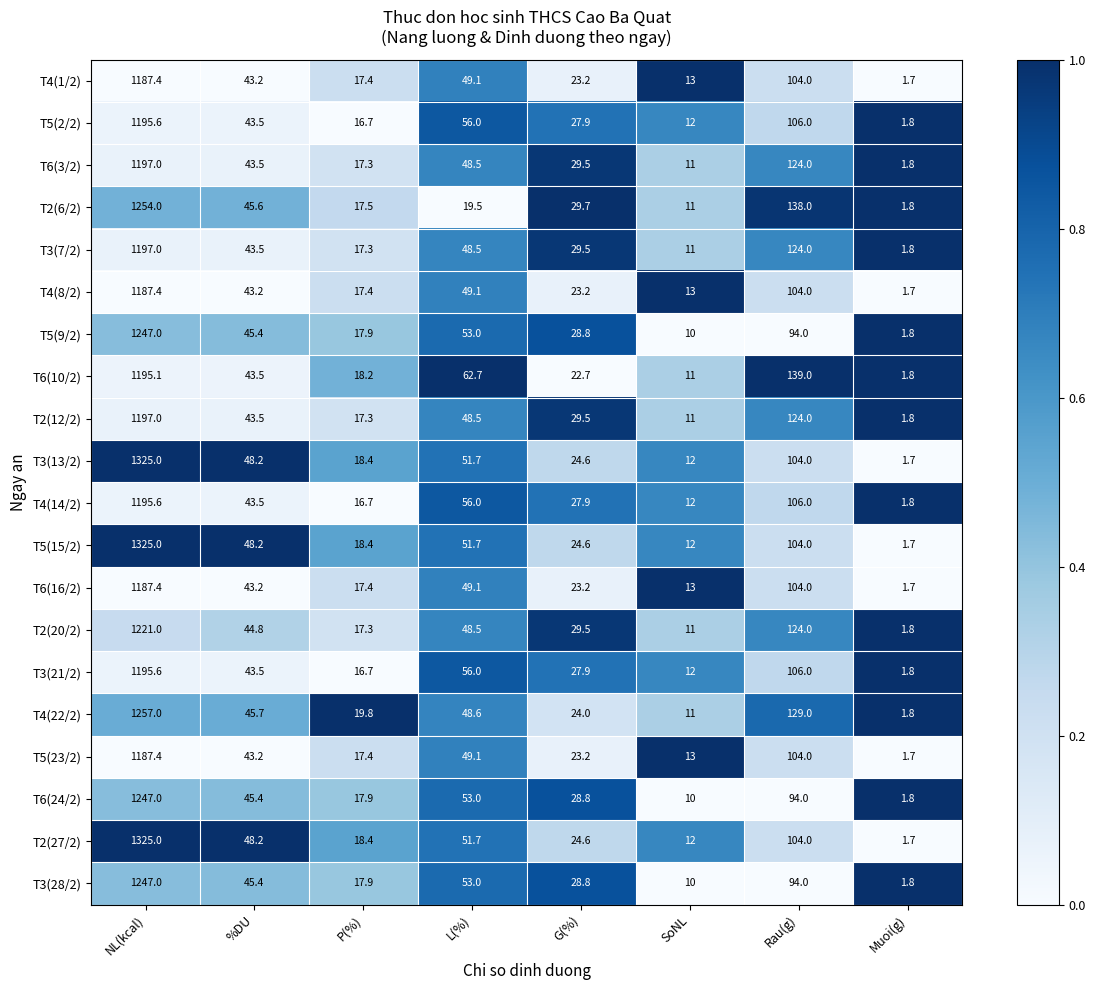

Where is T6(10/2) nearest to the value 598?

Rau(g)